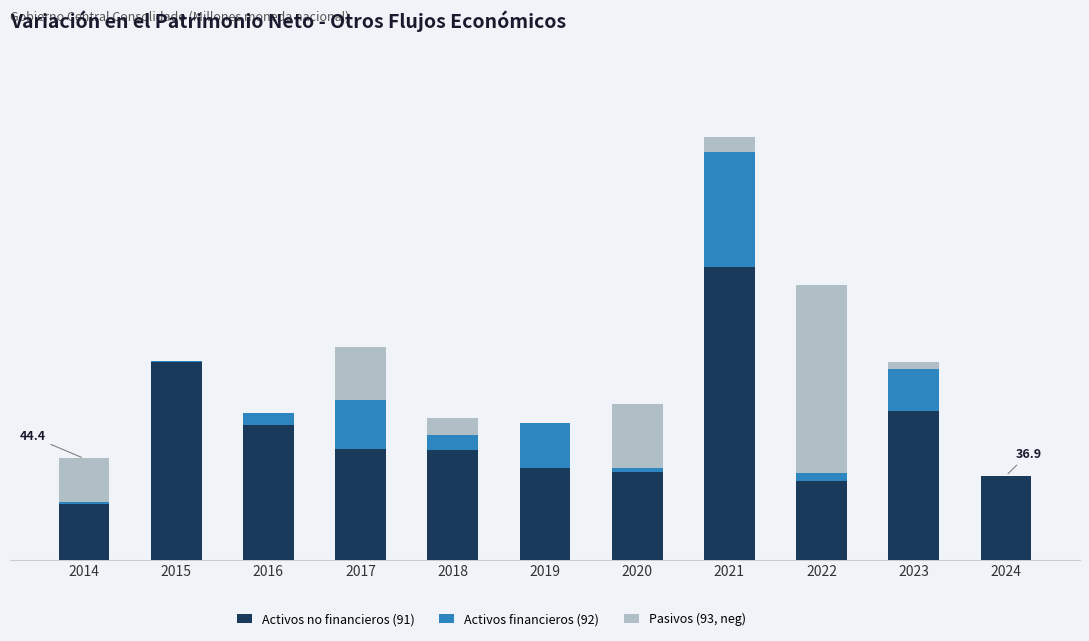

The value of Pasivos (93, neg) at 2015 is 0.0. True or false?

True